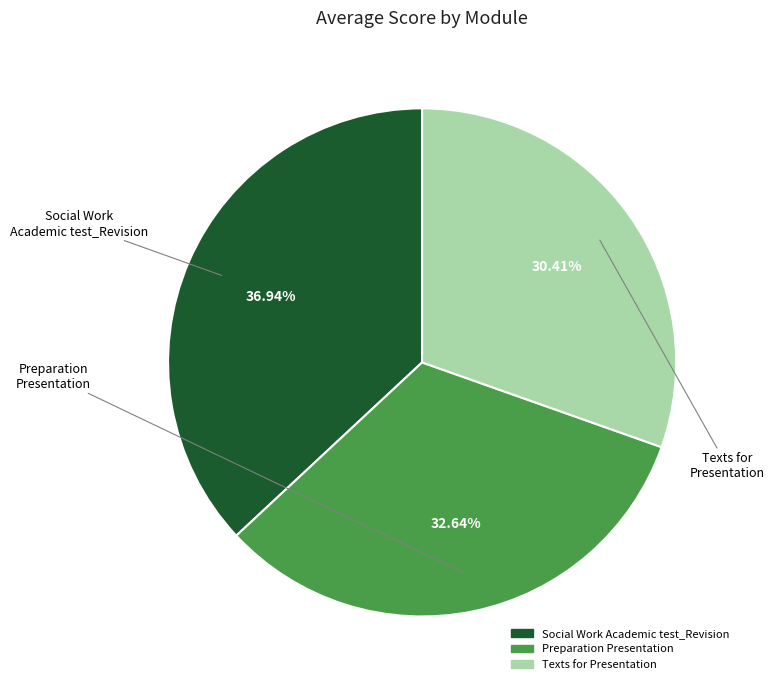

Do Texts for Presentation and Preparation Presentation together represent more than half of the pie?

Yes